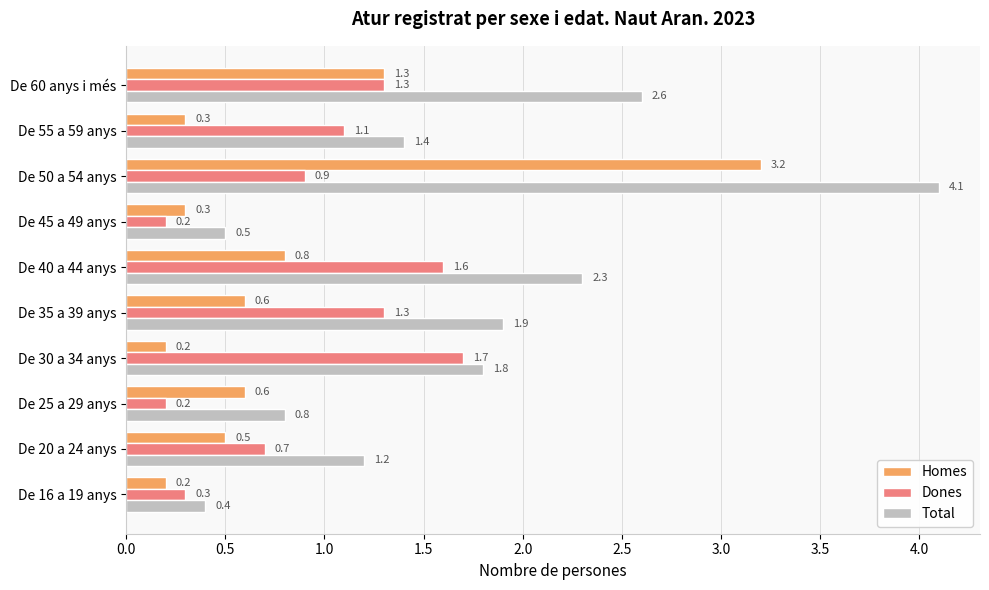

What is the difference between the highest and lowest values at De 30 a 34 anys?

1.6